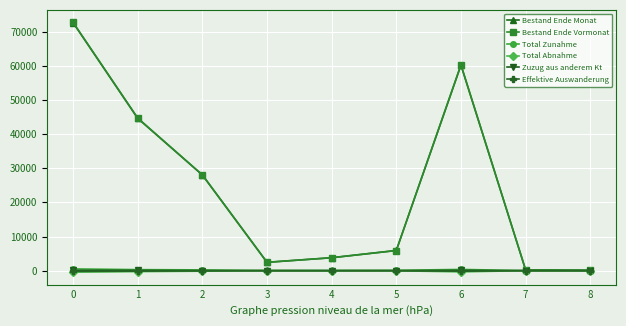

Which series has the widest spread of values?

Bestand Ende Vormonat